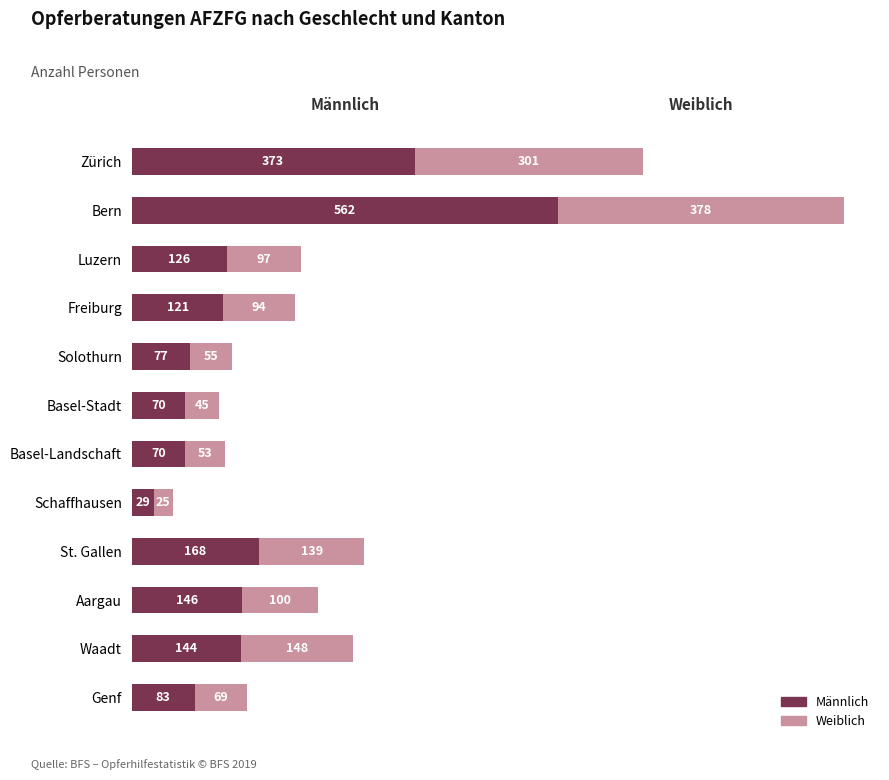

What is the difference between the maximum and second lowest values in the Männlich series?

492